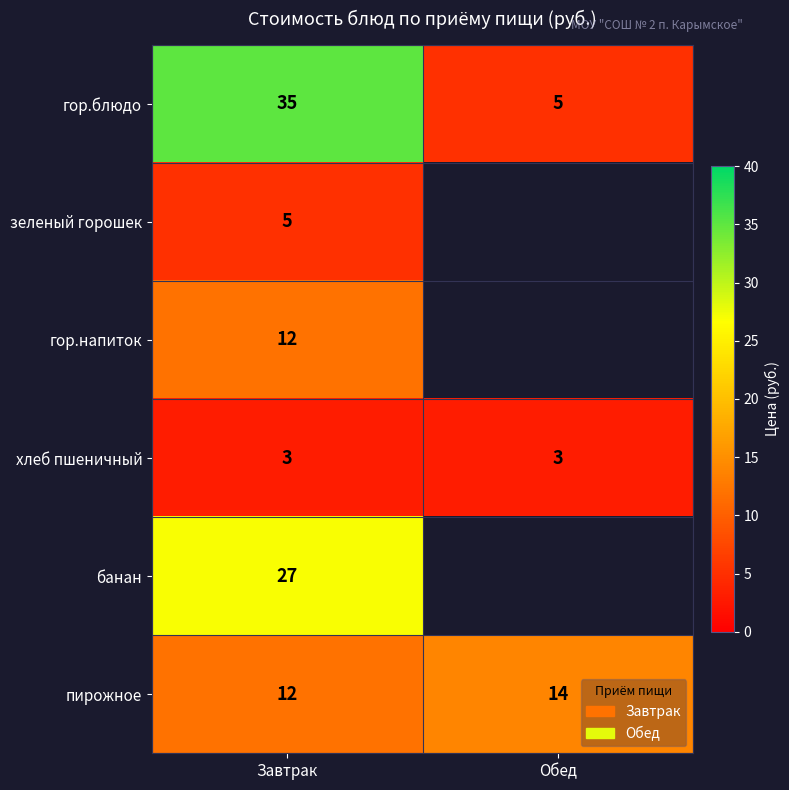

Which has a higher value, Обед or Завтрак?

Завтрак